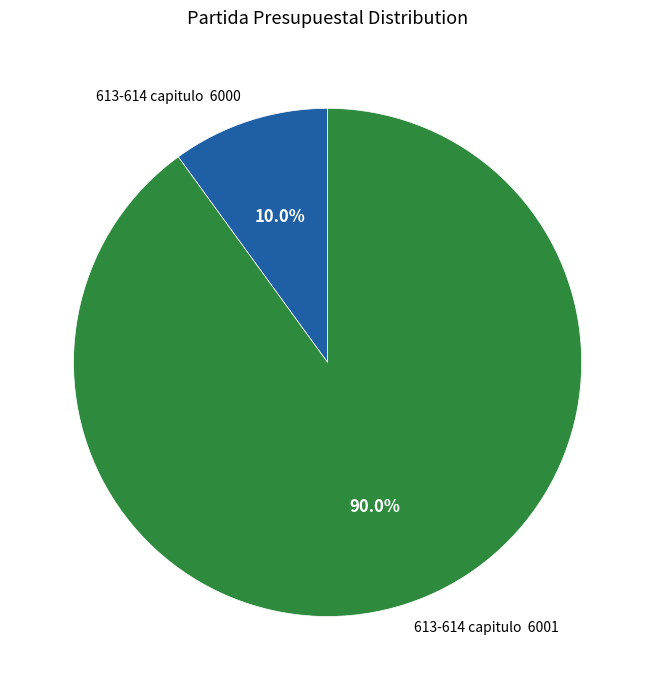

Approximately how many times larger is the value at 613-614 capitulo 6001 compared to 613-614 capitulo 6000?

9.0